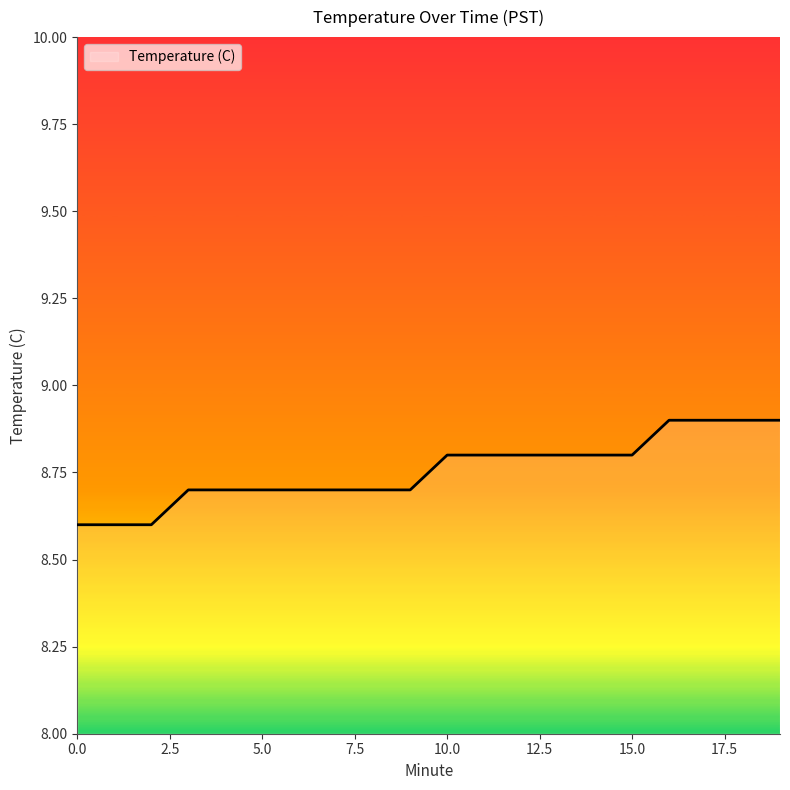

What is the maximum value shown in the chart?

8.9